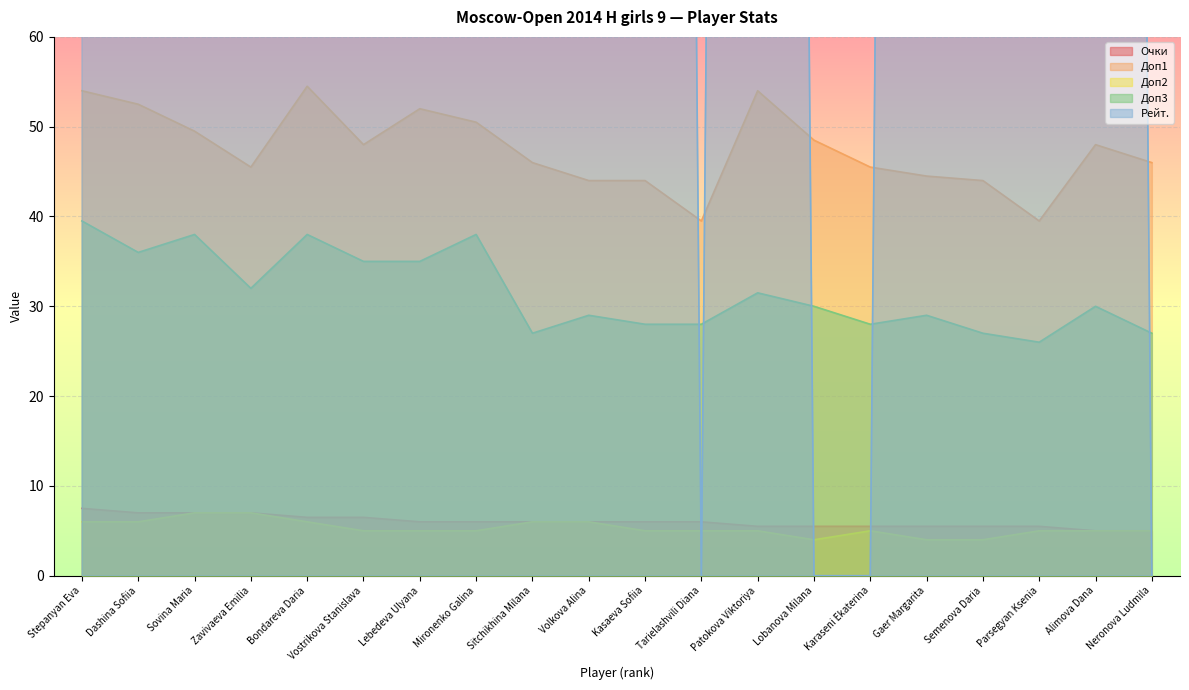

Which has a higher value, Stepanyan Eva or Zavivaeva Emilia?

Stepanyan Eva